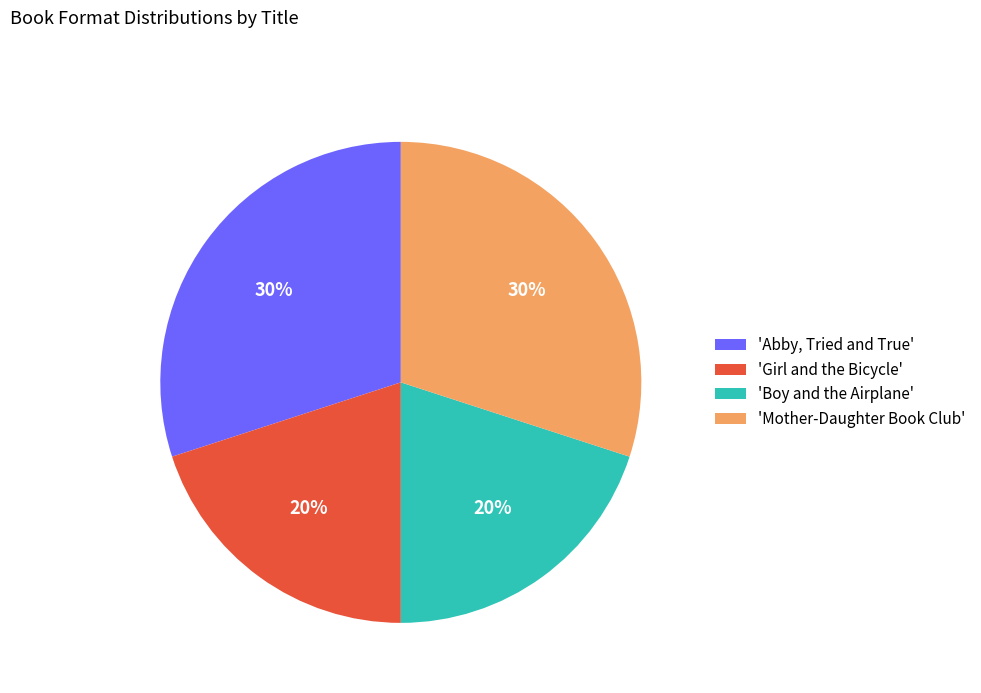

Is the sum of 'Mother-Daughter Book Club' and 'Abby, Tried and True' greater than half?

Yes